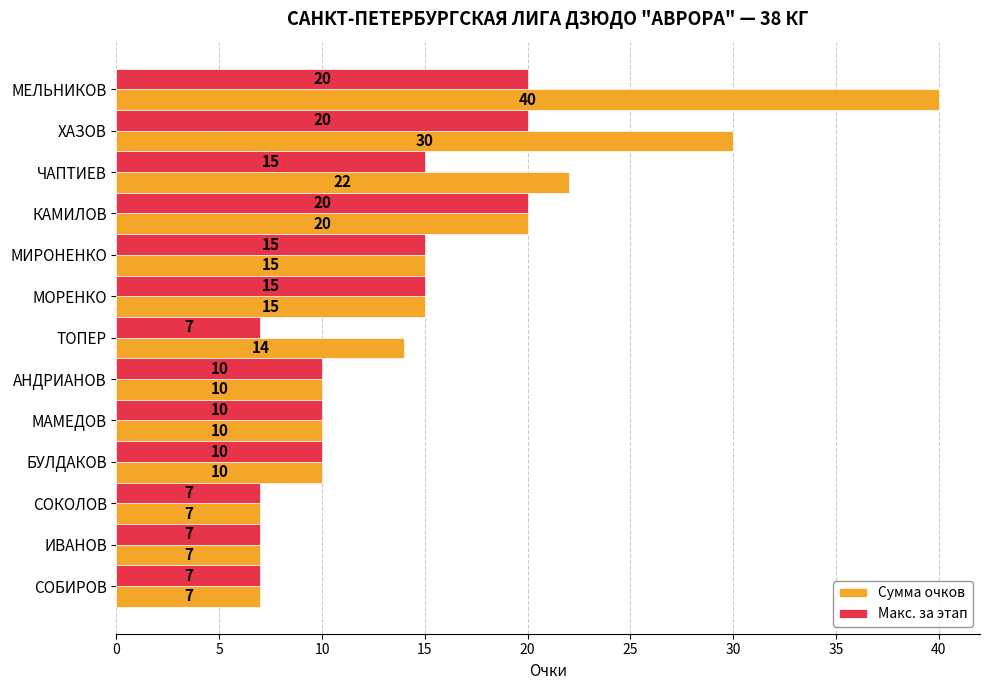

Which series has the widest spread of values?

Сумма очков